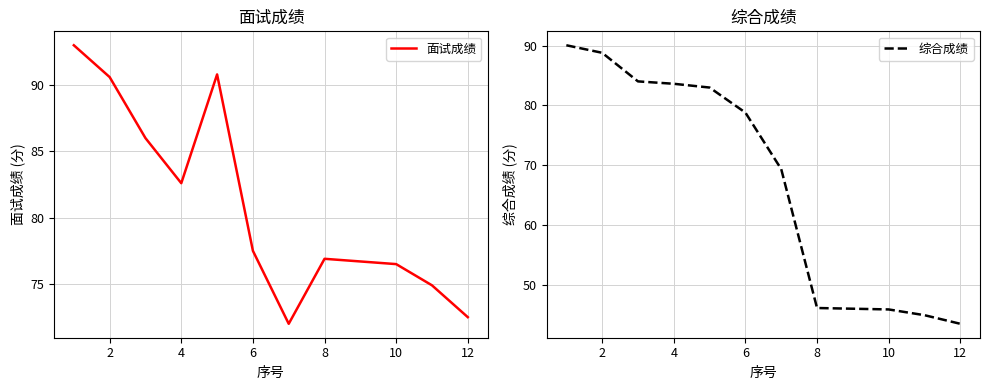

How many values in the 综合成绩 series are below 78?

6